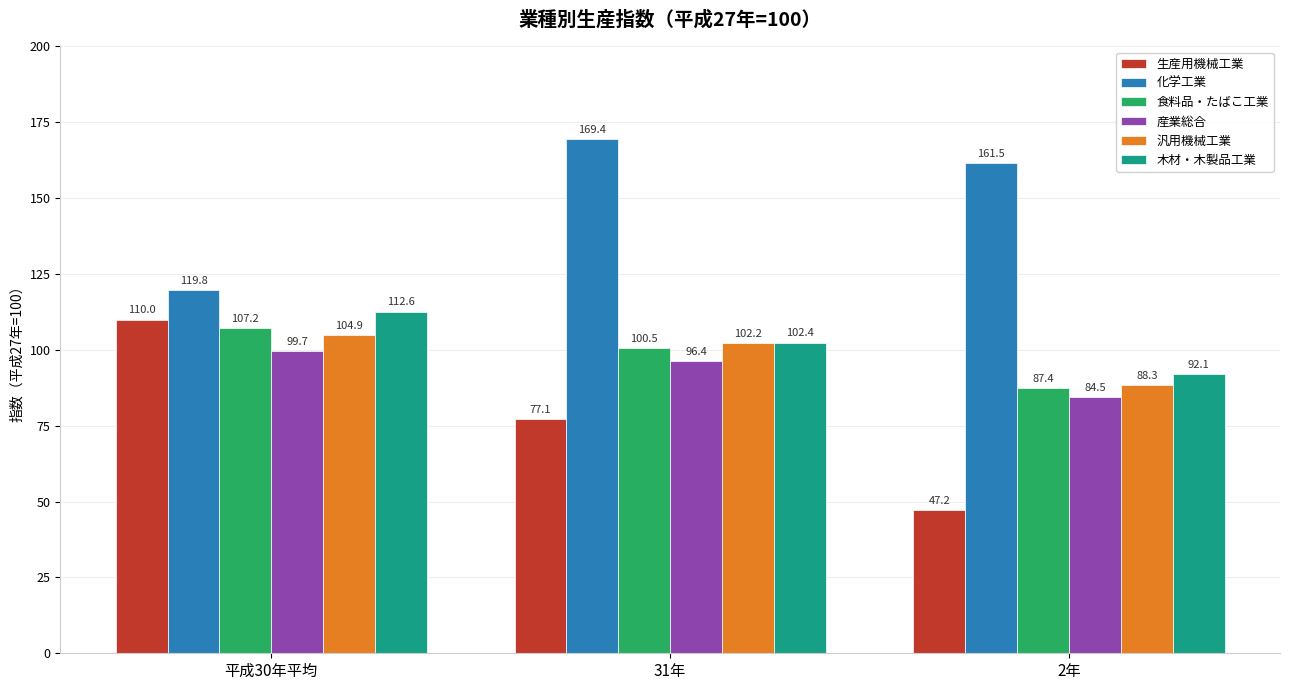

What is the sum of the 木材・木製品工業 values at 2年 and 平成30年平均?

204.7